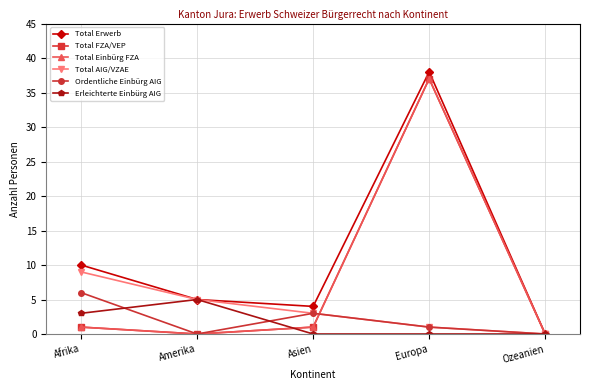

What is the average value of the Ordentliche Einbürg AIG series?

2